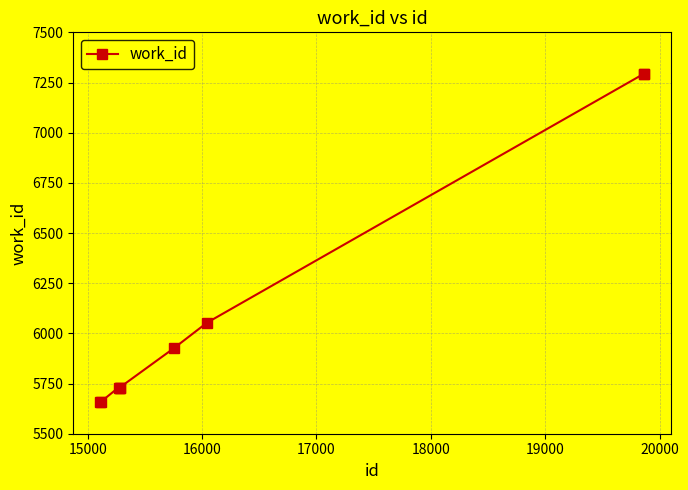

What is the sum of all values?

55071